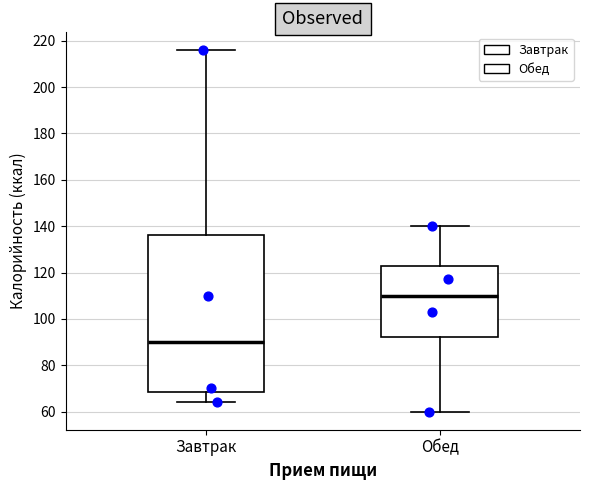

Reading left to right, read every box against the y-axis: the position of its median line, the range the box covers, and the ends of its whiskers. The values are not printed on the chart, so give them approximately, as read against the axis.

Завтрак: median 90, box 68 to 136, whiskers 64 to 216
Обед: median 110, box 92 to 122, whiskers 60 to 140